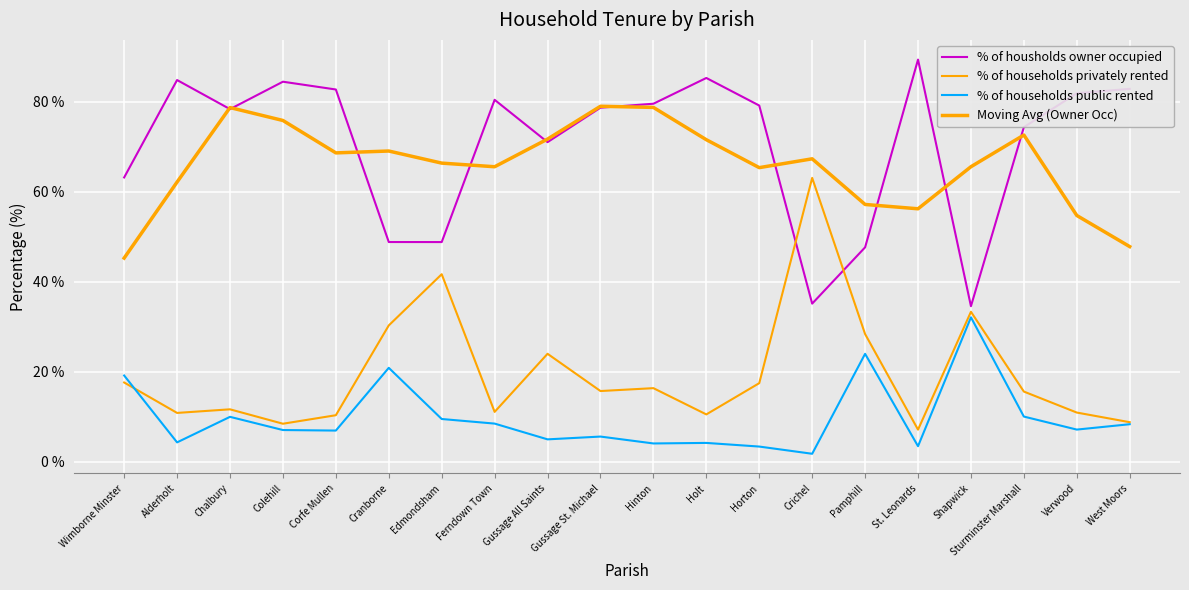

At which category does % of households privately rented reach its first local peak?

Chalbury